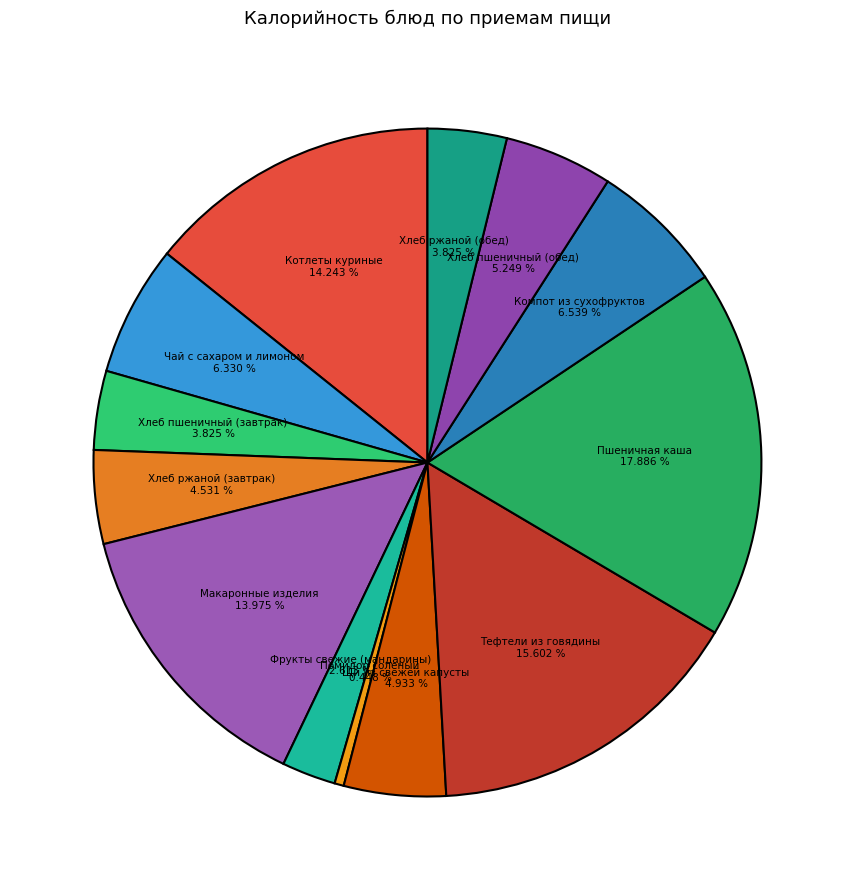

What percentage is NOT represented by Хлеб пшеничный (обед)?

94.8%